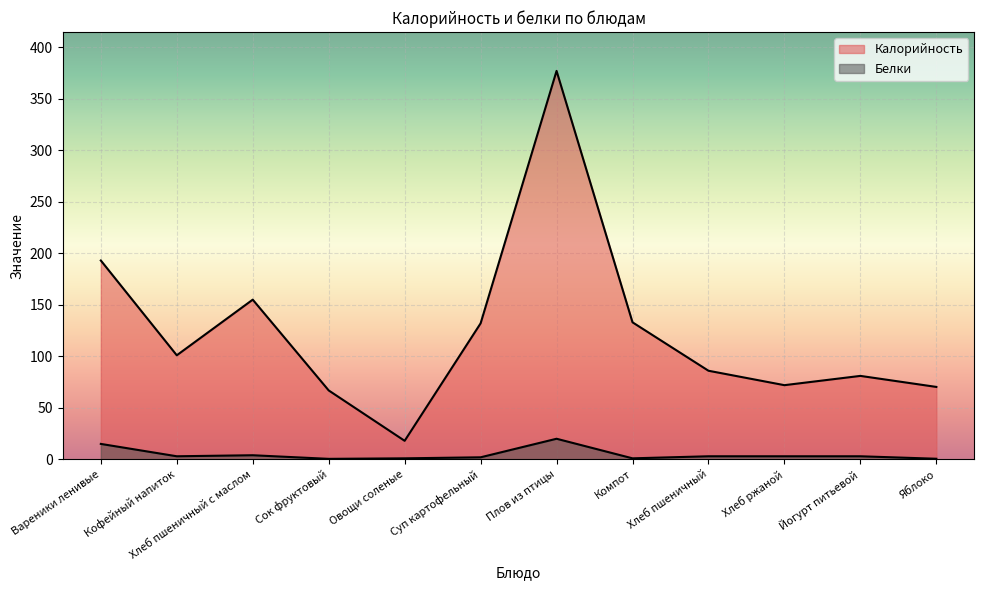

Reading right to left, extract all data points from this chart.

Калорийность: Яблоко=70.3	Йогурт питьевой=81.0	Хлеб ржаной=72.0	Хлеб пшеничный=86.0	Компот=133.0	Плов из птицы=377.0	Суп картофельный=132.0	Овощи соленые=18.0	Сок фруктовый=66.9	Хлеб пшеничный с маслом=155.0	Кофейный напиток=101.0	Вареники ленивые=193.0
Белки: Яблоко=0.6	Йогурт питьевой=3.0	Хлеб ржаной=3.0	Хлеб пшеничный=3.0	Компот=1.0	Плов из птицы=20.0	Суп картофельный=2.0	Овощи соленые=1.0	Сок фруктовый=0.5	Хлеб пшеничный с маслом=4.0	Кофейный напиток=3.0	Вареники ленивые=15.0